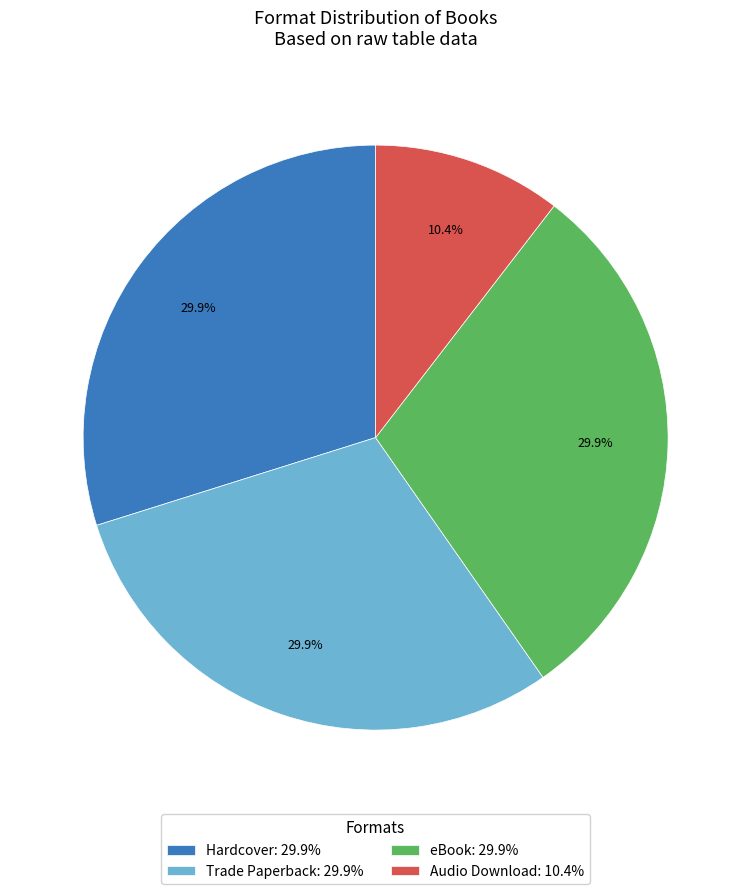

Does any single category account for the majority?

No